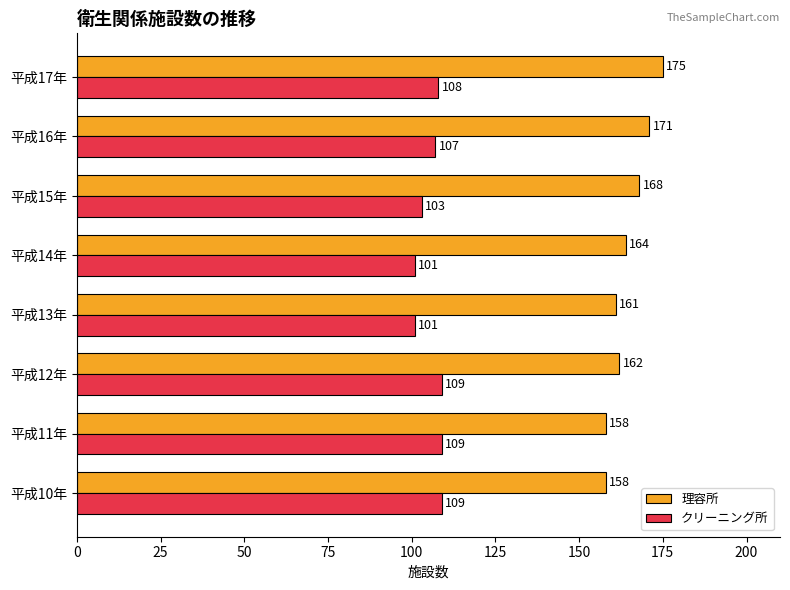

Which series has the largest total across all categories?

理容所